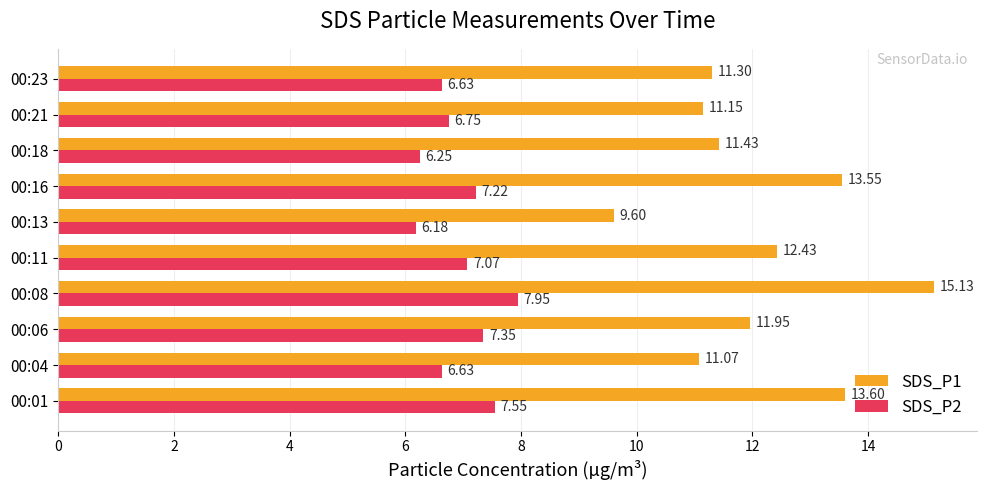

Between 00:11 and 00:21, which series saw the biggest shift?

SDS_P1